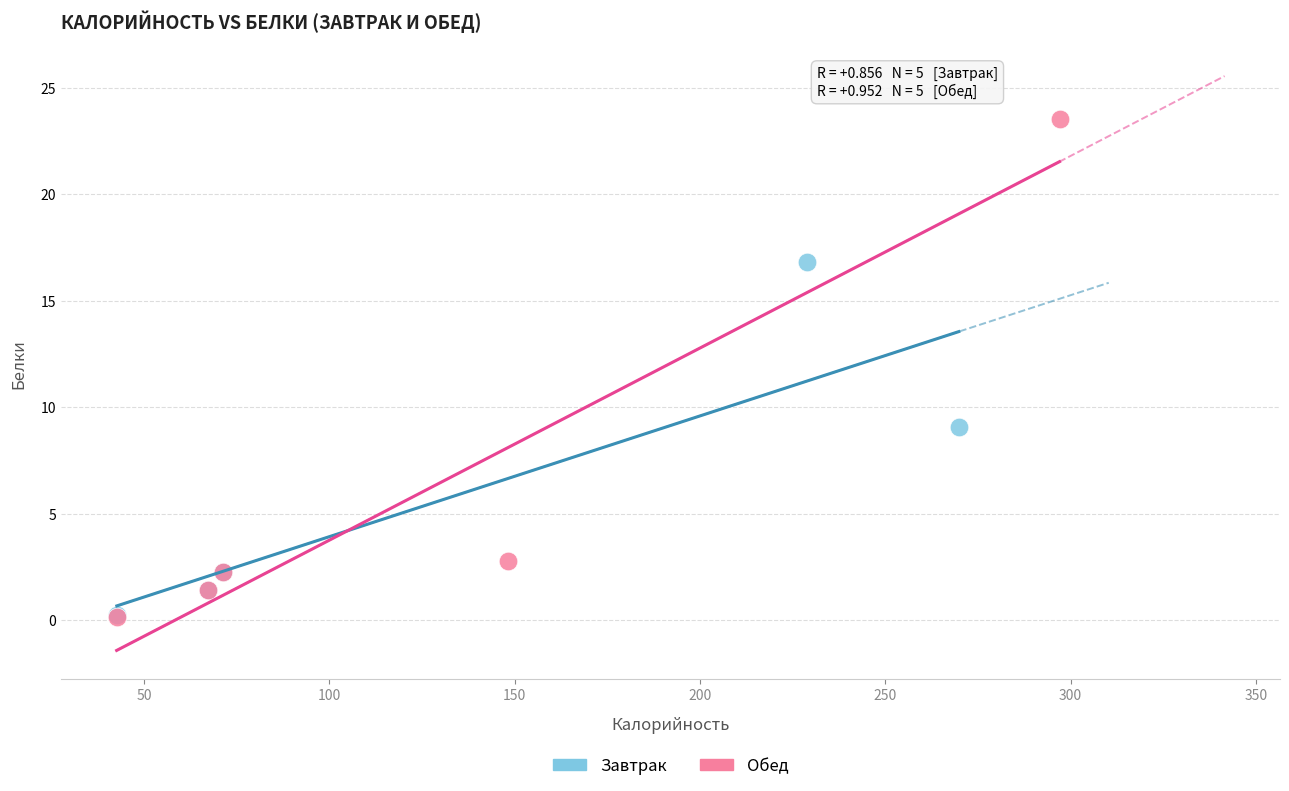

Which series has the largest Y range (max minus min)?

Обед